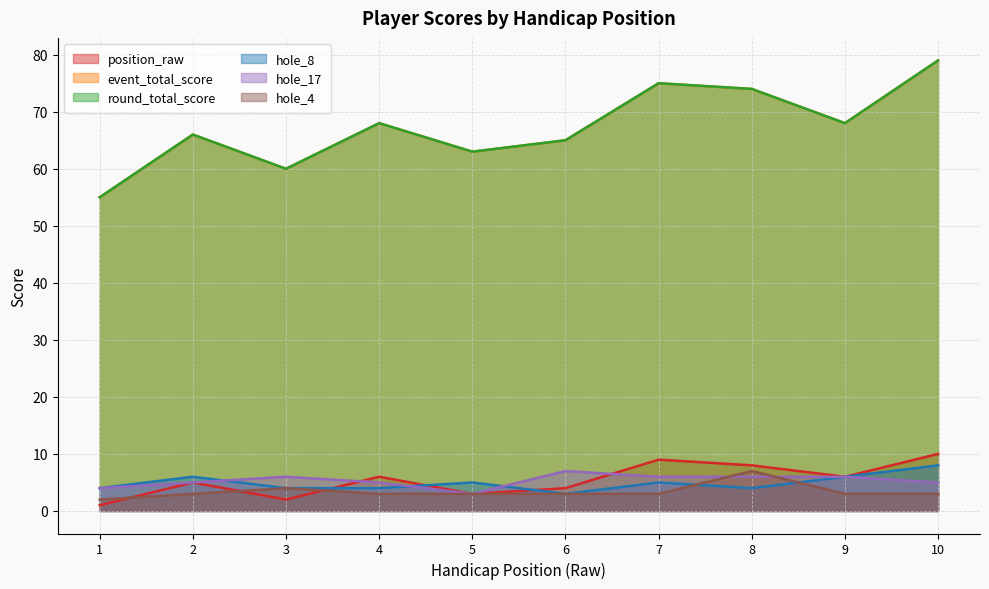

What is the difference between the second highest and minimum values in the position_raw series?

8